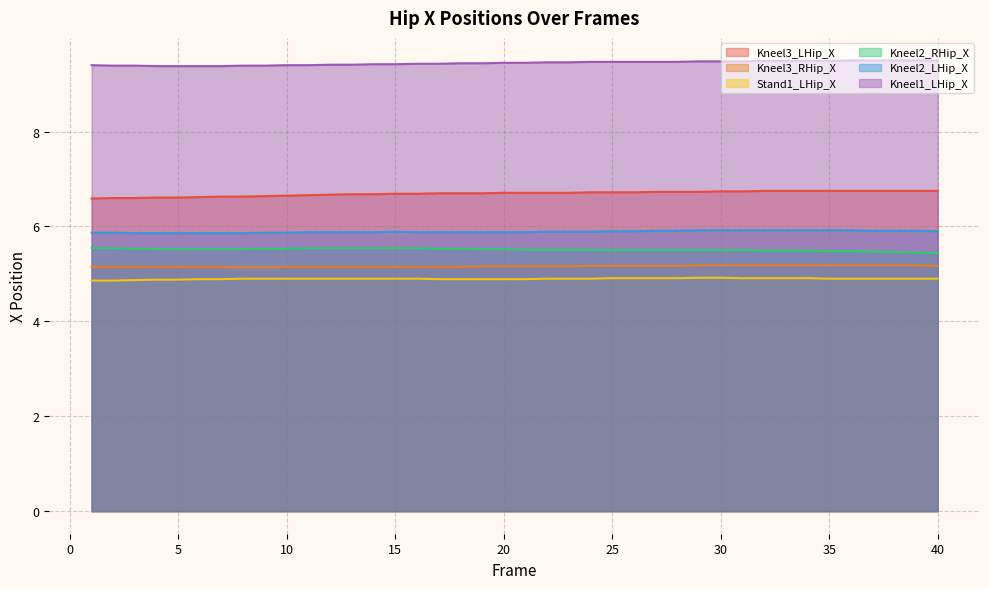

Reading left to right, what are all the values shown in this chart?

Kneel3_LHip_X: 1=6.6	2=6.6	3=6.6	4=6.6	5=6.6	6=6.6	7=6.6	8=6.6	9=6.6	10=6.7	11=6.7	12=6.7	13=6.7	14=6.7	15=6.7	16=6.7	17=6.7	18=6.7	19=6.7	20=6.7	21=6.7	22=6.7	23=6.7	24=6.7	25=6.7	26=6.7	27=6.7	28=6.7	29=6.7	30=6.7	31=6.7	32=6.8	33=6.8	34=6.8	35=6.8	36=6.8	37=6.8	38=6.8	39=6.8	40=6.8
Kneel3_RHip_X: 1=5.2	2=5.2	3=5.2	4=5.2	5=5.2	6=5.2	7=5.2	8=5.1	9=5.1	10=5.2	11=5.2	12=5.2	13=5.2	14=5.2	15=5.2	16=5.2	17=5.2	18=5.2	19=5.2	20=5.2	21=5.2	22=5.2	23=5.2	24=5.2	25=5.2	26=5.2	27=5.2	28=5.2	29=5.2	30=5.2	31=5.2	32=5.2	33=5.2	34=5.2	35=5.2	36=5.2	37=5.2	38=5.2	39=5.2	40=5.2
Stand1_LHip_X: 1=4.9	2=4.9	3=4.9	4=4.9	5=4.9	6=4.9	7=4.9	8=4.9	9=4.9	10=4.9	11=4.9	12=4.9	13=4.9	14=4.9	15=4.9	16=4.9	17=4.9	18=4.9	19=4.9	20=4.9	21=4.9	22=4.9	23=4.9	24=4.9	25=4.9	26=4.9	27=4.9	28=4.9	29=4.9	30=4.9	31=4.9	32=4.9	33=4.9	34=4.9	35=4.9	36=4.9	37=4.9	38=4.9	39=4.9	40=4.9
Kneel2_RHip_X: 1=5.5	2=5.5	3=5.5	4=5.5	5=5.5	6=5.5	7=5.5	8=5.5	9=5.5	10=5.5	11=5.5	12=5.5	13=5.5	14=5.5	15=5.5	16=5.5	17=5.5	18=5.5	19=5.5	20=5.5	21=5.5	22=5.5	23=5.5	24=5.5	25=5.5	26=5.5	27=5.5	28=5.5	29=5.5	30=5.5	31=5.5	32=5.5	33=5.5	34=5.5	35=5.5	36=5.5	37=5.5	38=5.5	39=5.5	40=5.4
Kneel2_LHip_X: 1=5.9	2=5.9	3=5.9	4=5.9	5=5.9	6=5.9	7=5.9	8=5.9	9=5.9	10=5.9	11=5.9	12=5.9	13=5.9	14=5.9	15=5.9	16=5.9	17=5.9	18=5.9	19=5.9	20=5.9	21=5.9	22=5.9	23=5.9	24=5.9	25=5.9	26=5.9	27=5.9	28=5.9	29=5.9	30=5.9	31=5.9	32=5.9	33=5.9	34=5.9	35=5.9	36=5.9	37=5.9	38=5.9	39=5.9	40=5.9
Kneel1_LHip_X: 1=9.4	2=9.4	3=9.4	4=9.4	5=9.4	6=9.4	7=9.4	8=9.4	9=9.4	10=9.4	11=9.4	12=9.4	13=9.4	14=9.4	15=9.4	16=9.4	17=9.4	18=9.4	19=9.4	20=9.4	21=9.4	22=9.5	23=9.5	24=9.5	25=9.5	26=9.5	27=9.5	28=9.5	29=9.5	30=9.5	31=9.5	32=9.5	33=9.5	34=9.5	35=9.5	36=9.5	37=9.5	38=9.5	39=9.5	40=9.5